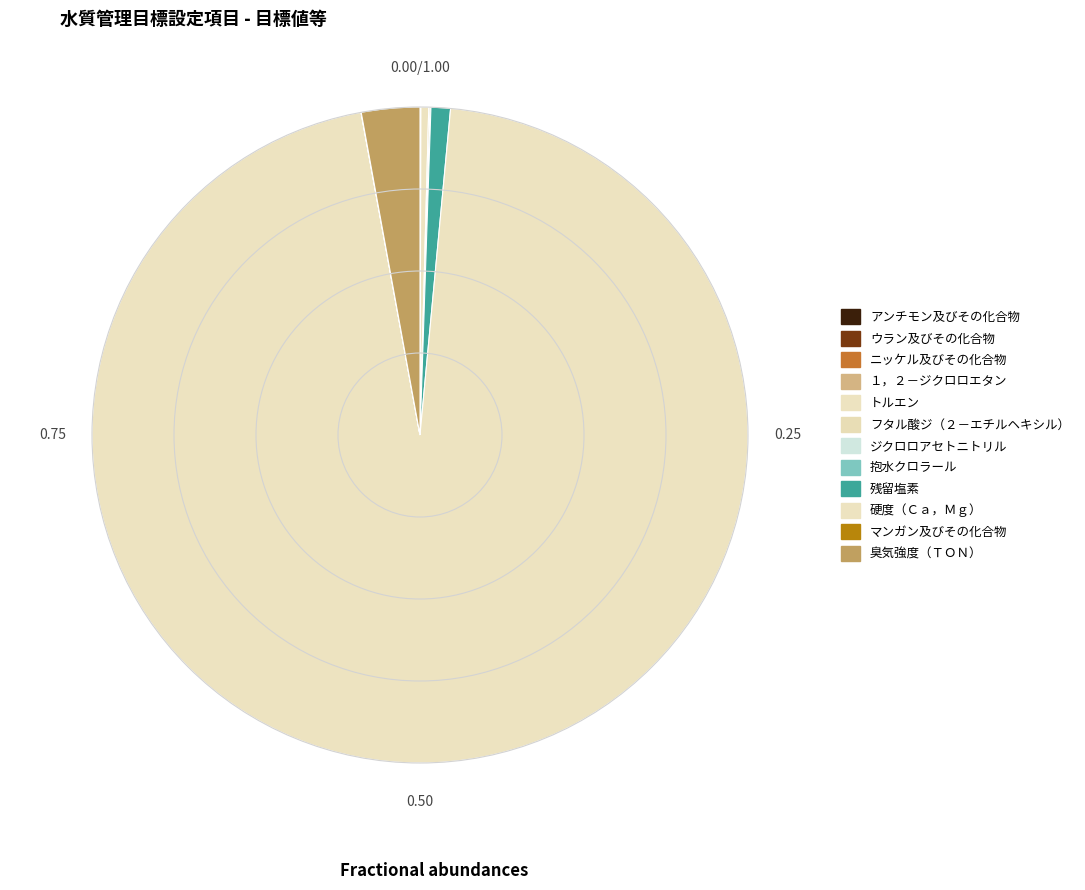

Combined, do ニッケル及びその化合物 and ジクロロアセトニトリル account for over 50%?

No